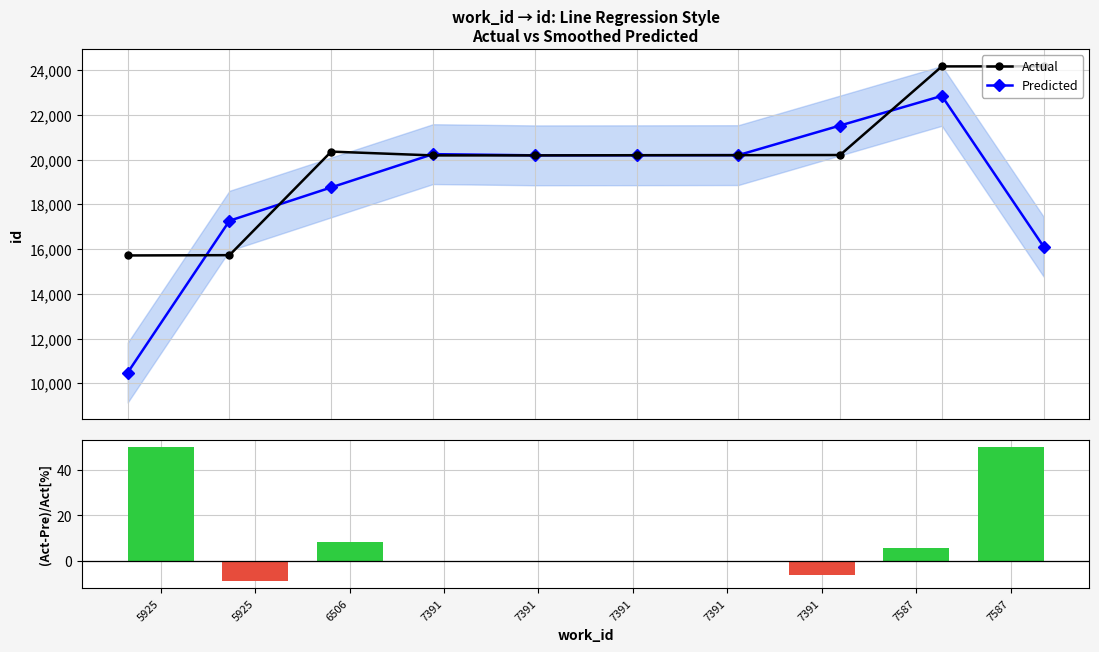

At 7391, list the series in order from largest to smallest.

Predicted, Actual, (Act-Pre)/Act[%]